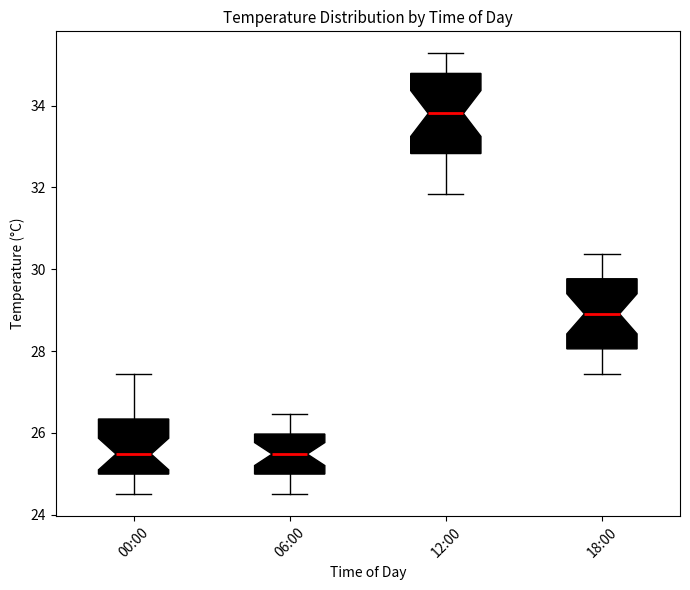

Comparing the boxes themselves (not the whiskers), which one is the tallest?

12:00